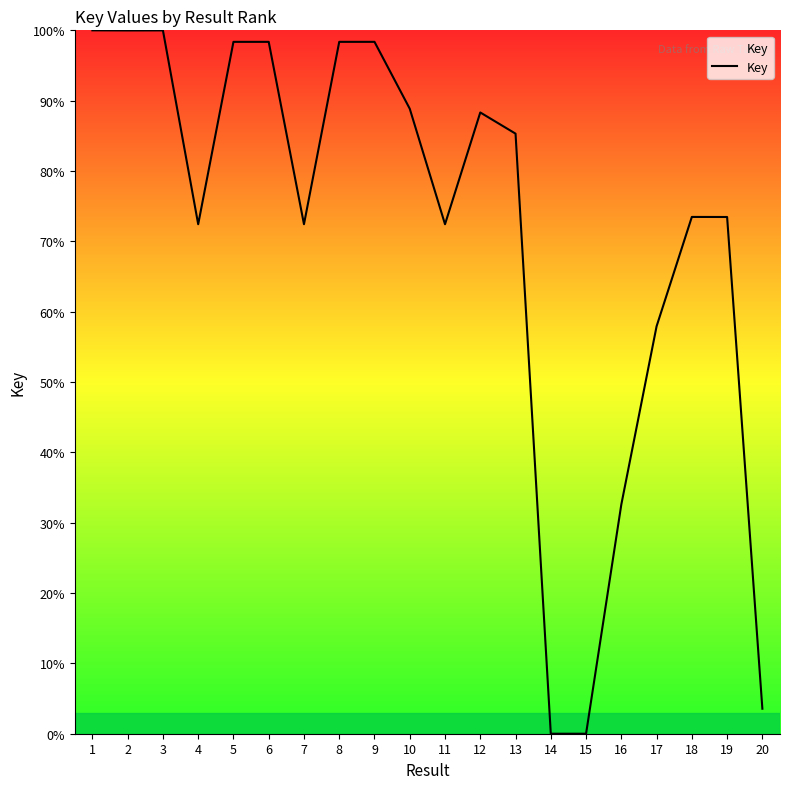

What is the difference between the values at 5 and 12?

10.0